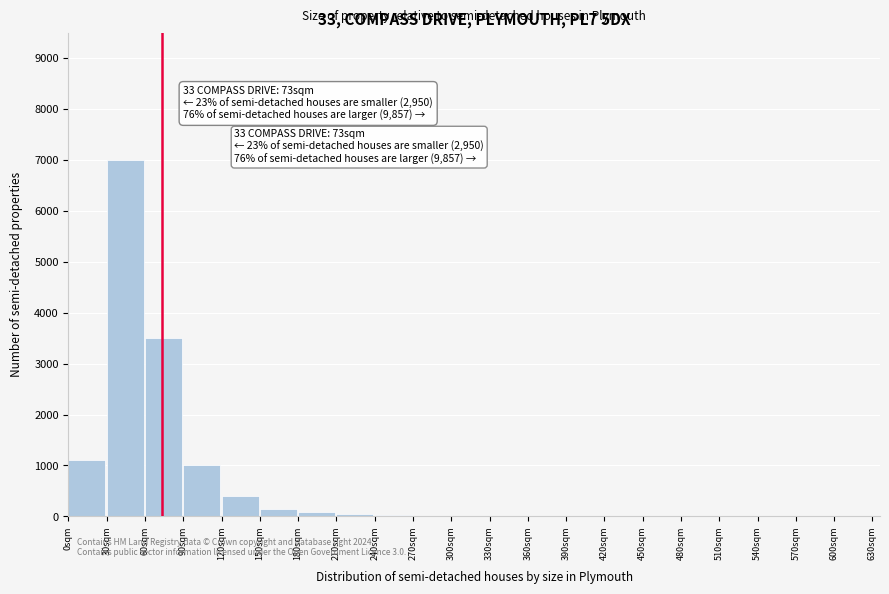

Over which range of the x-axis is the bar tallest?

30 to 60